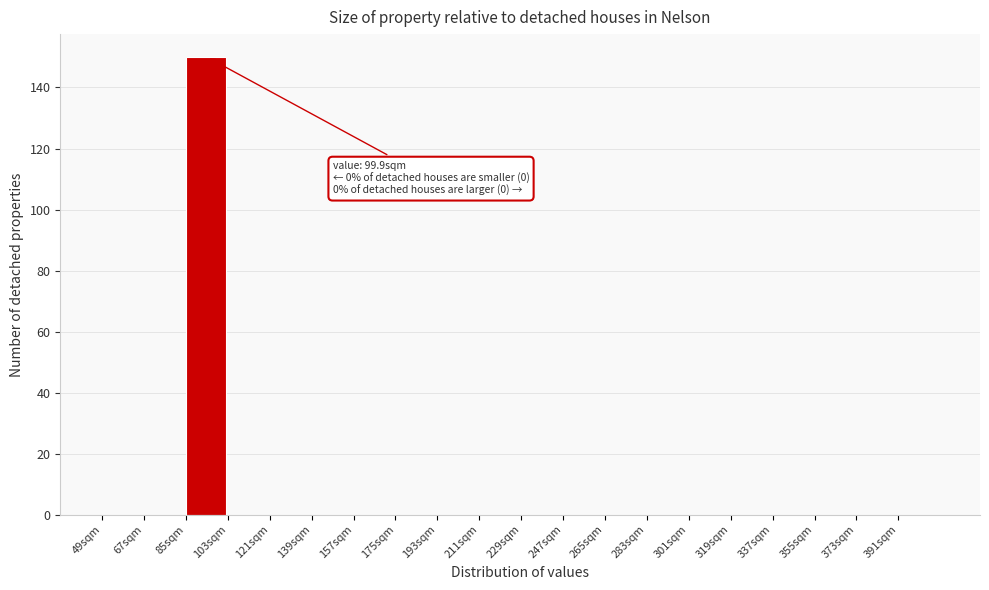

Over which range of the x-axis is the bar tallest?

85 to 103